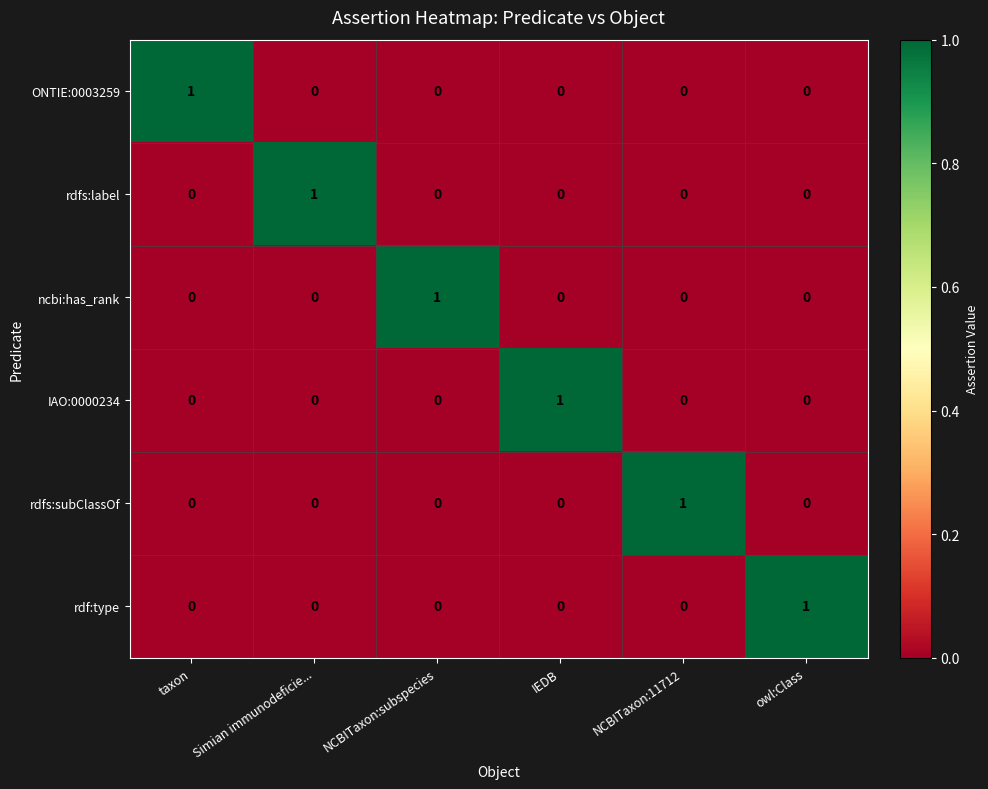

How many data points does each series have?

6